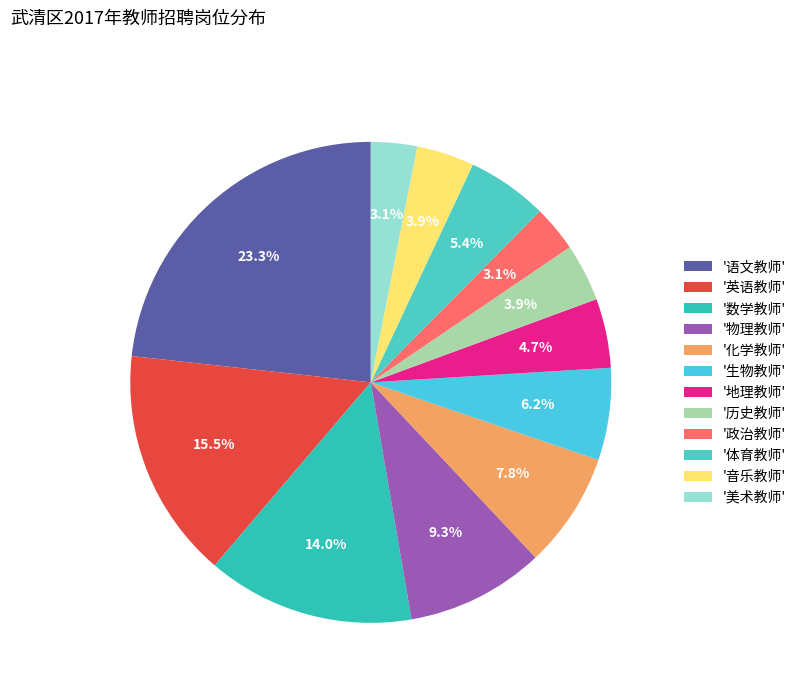

Count the number of slices in the pie.

12